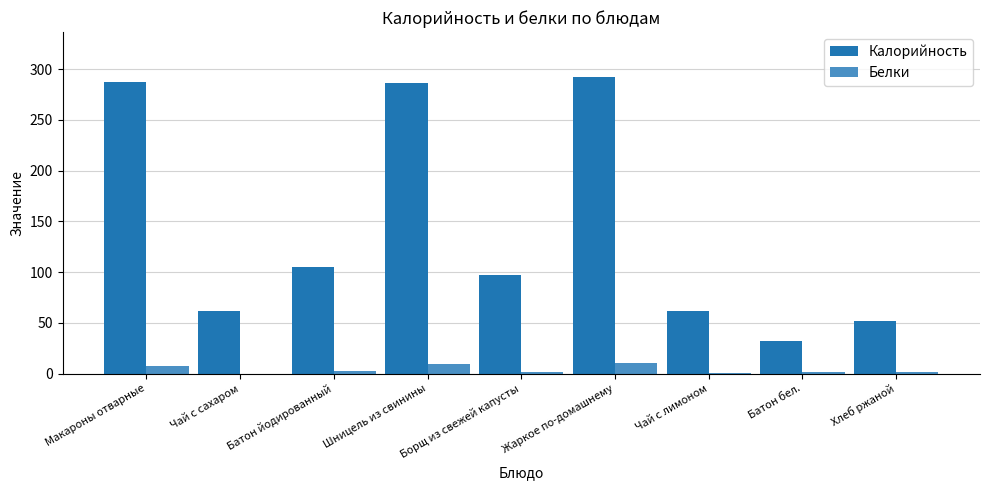

How many categories are shown in the chart?

9